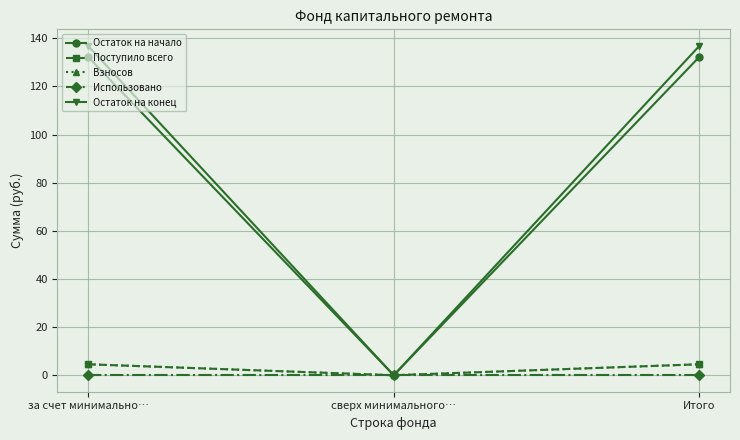

Read the Остаток на начало value at Итого.

132.3